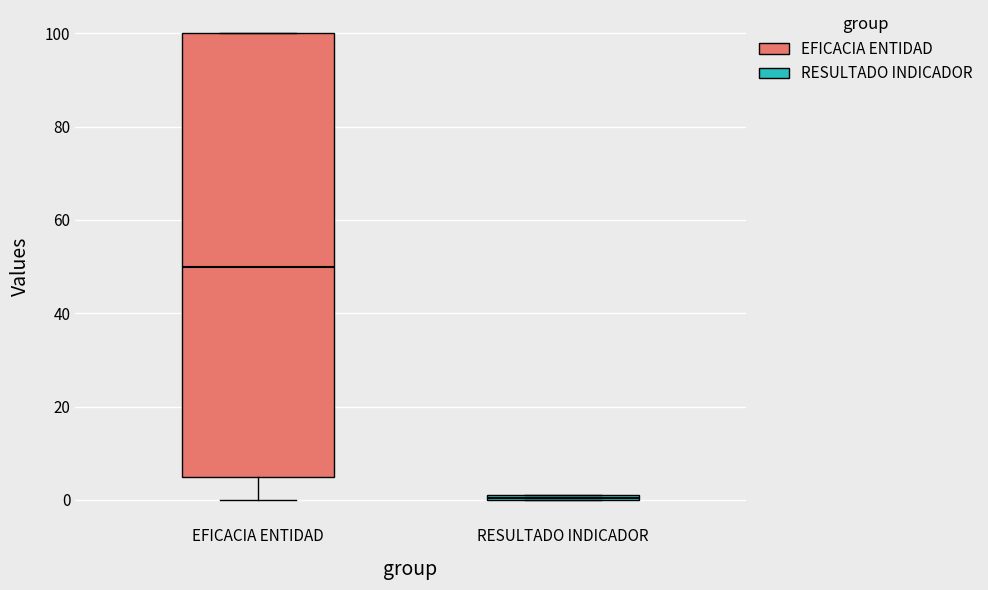

Where is the upper edge of the box for RESULTADO INDICADOR on the y-axis? The values are not printed on the chart, so give them approximately, as read against the axis.

2